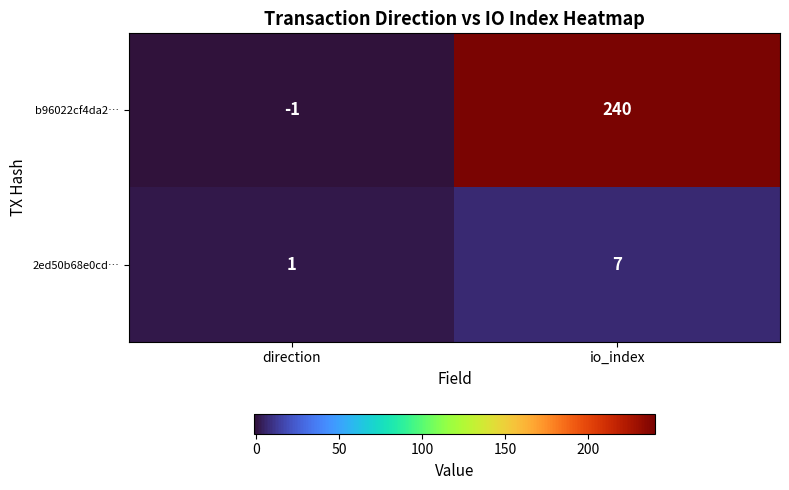

The 2ed50b68e0cd… series shows 1 at direction. True or false?

True